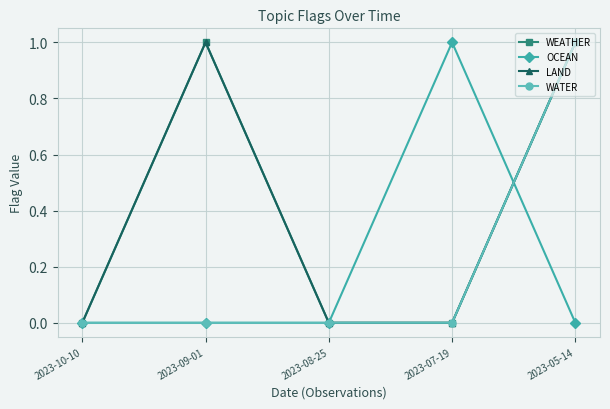

True or false: LAND has more than 0 interior local peaks.

True